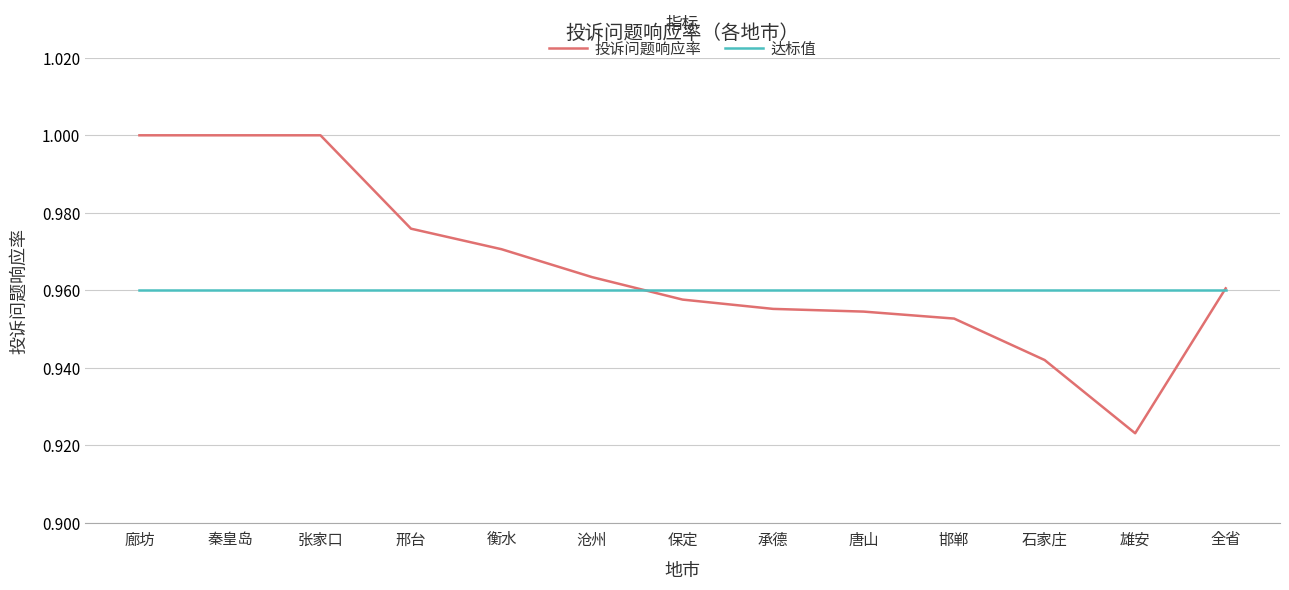

What is the total value across all series at 唐山?

1.9